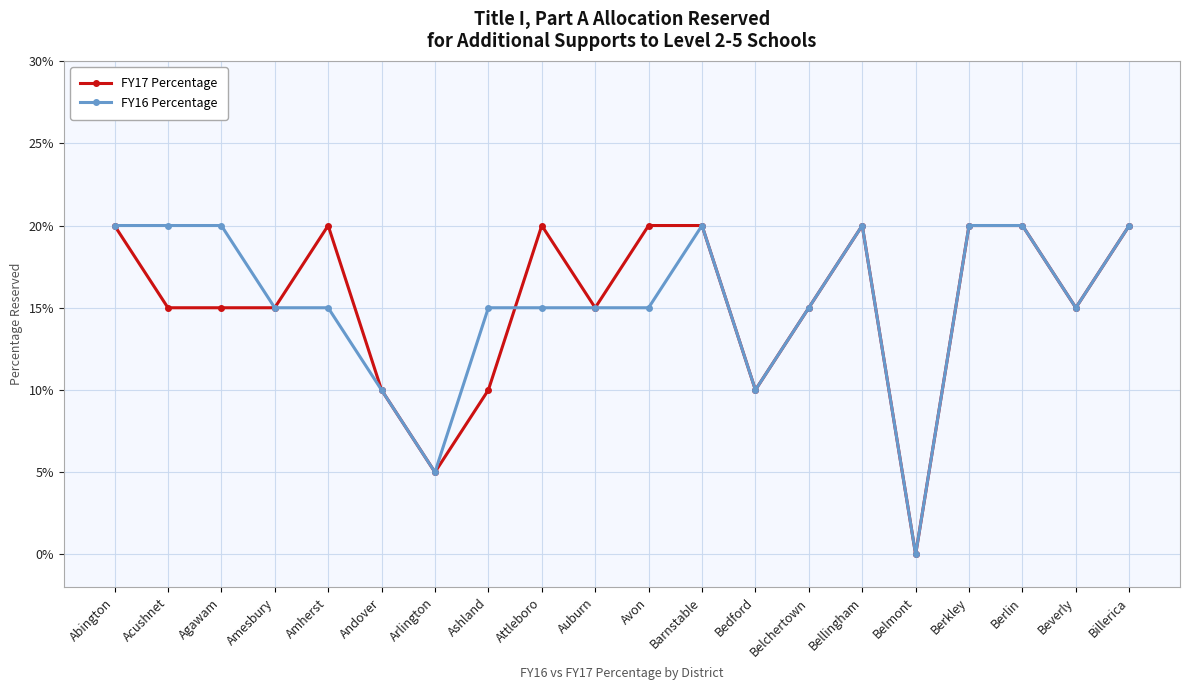

Reading left to right, what are all the values shown in this chart?

FY17 Percentage: 0.2	0.1	0.1	0.1	0.2	0.1	0.1	0.1	0.2	0.1	0.2	0.2	0.1	0.1	0.2	0.0	0.2	0.2	0.1	0.2
FY16 Percentage: 0.2	0.2	0.2	0.1	0.1	0.1	0.1	0.1	0.1	0.1	0.1	0.2	0.1	0.1	0.2	0.0	0.2	0.2	0.1	0.2